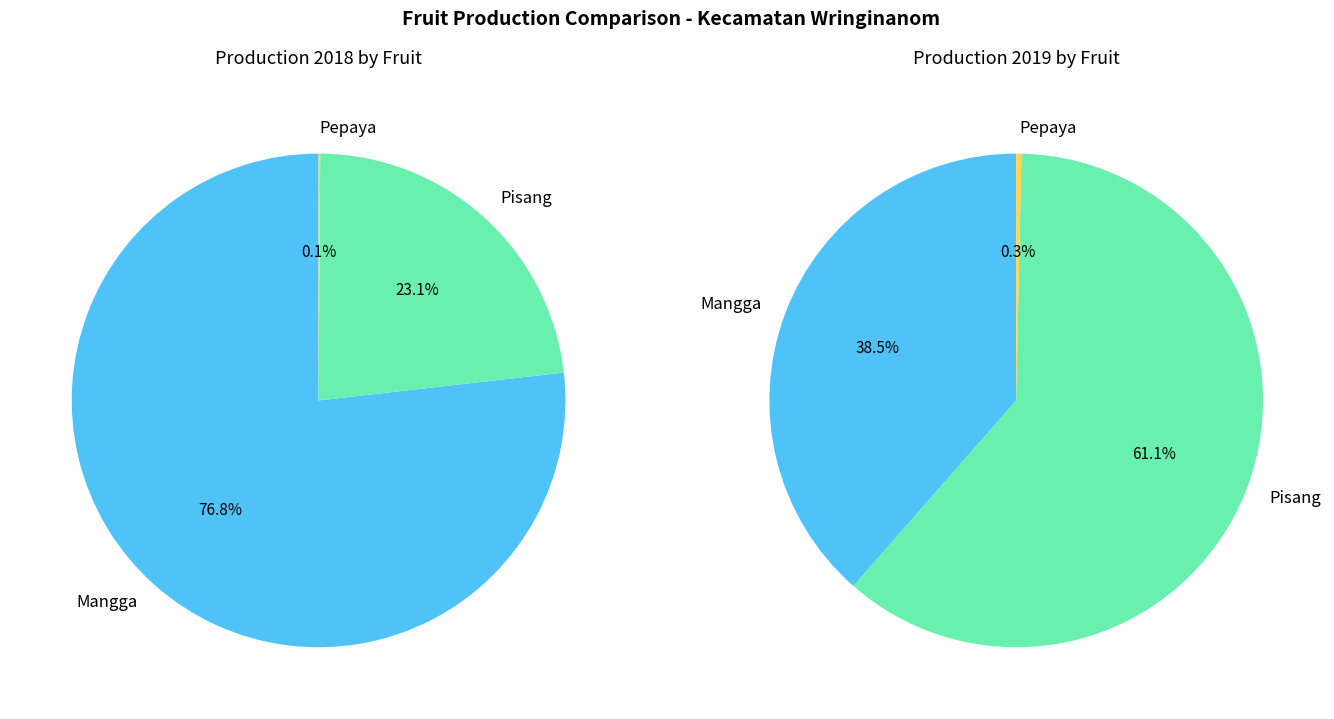

Which category has the biggest portion of the pie?

Pisang